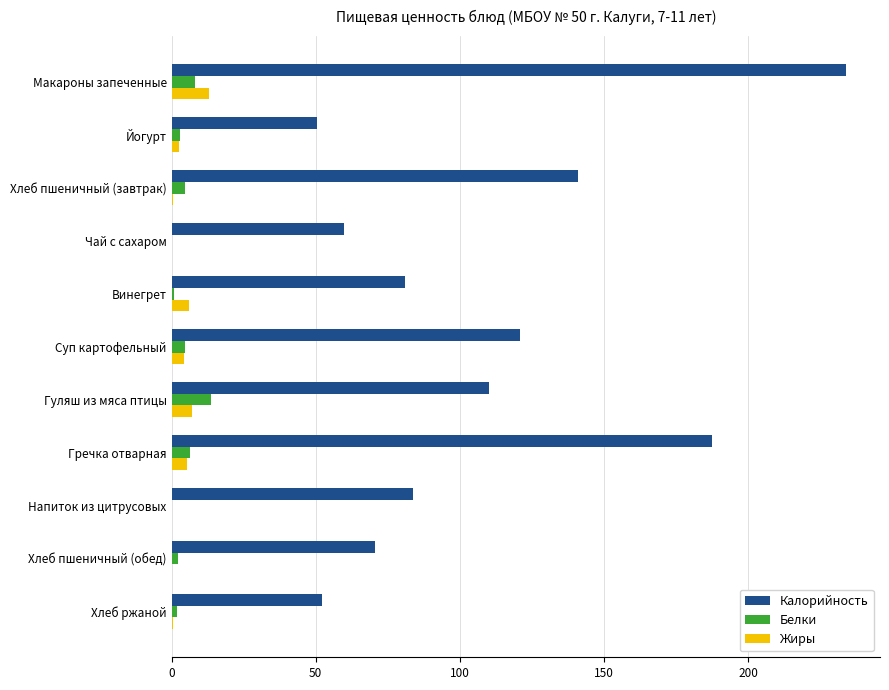

Which series changed the most between Гуляш из мяса птицы and Гречка отварная?

Калорийность